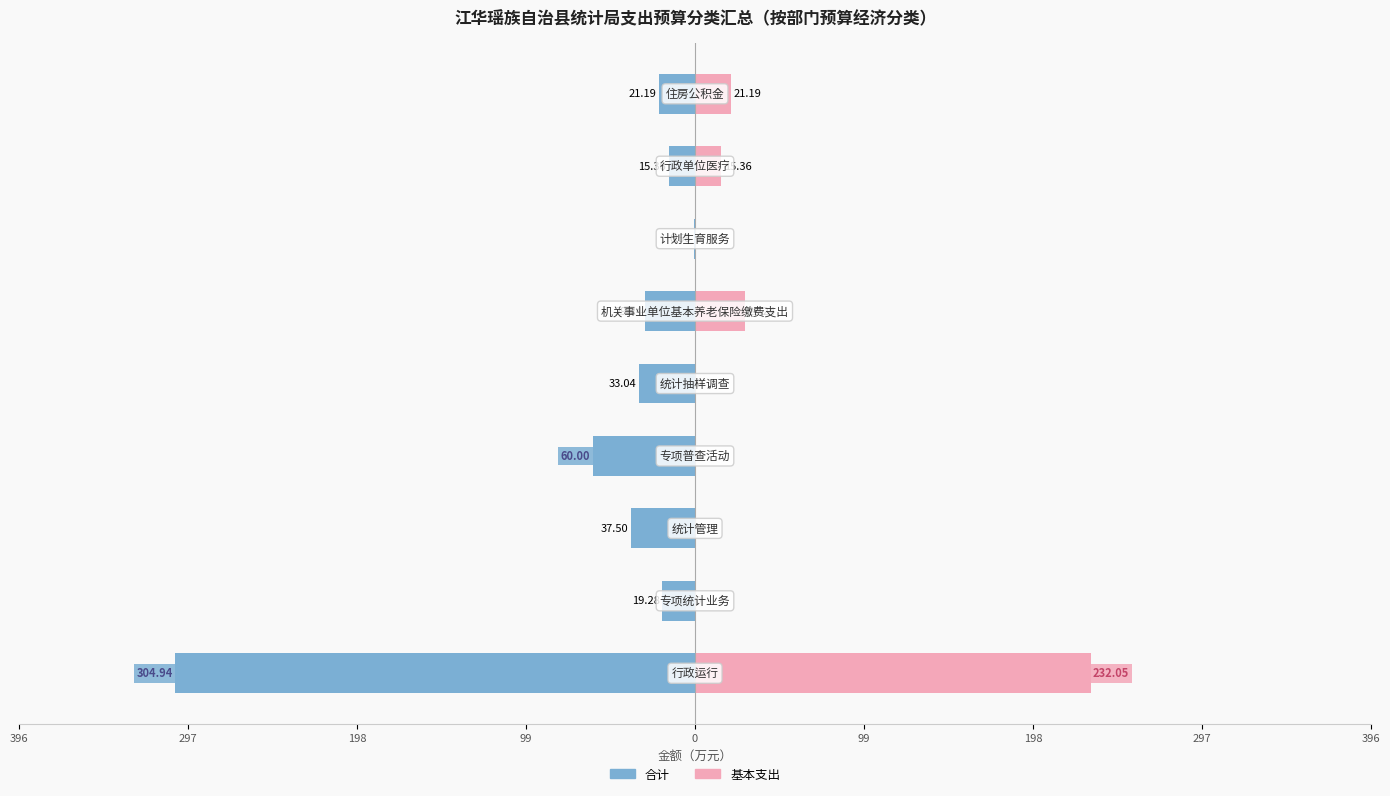

How many data points in 合计 are above -29?

4